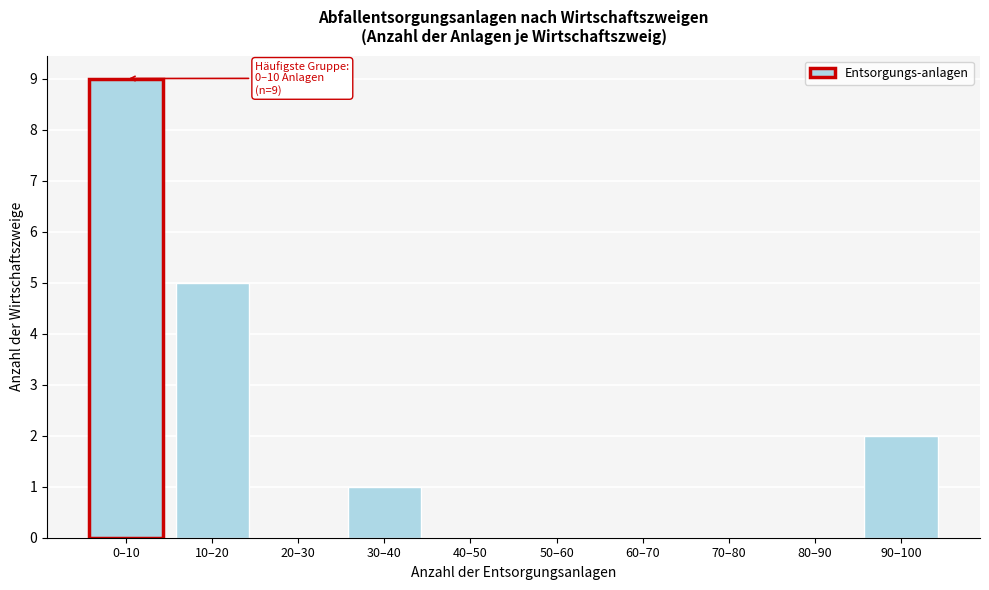

Reading right to left, extract all data points from this chart.

90–100=2	80–90=0	70–80=0	60–70=0	50–60=0	40–50=0	30–40=1	20–30=0	10–20=5	0–10=9